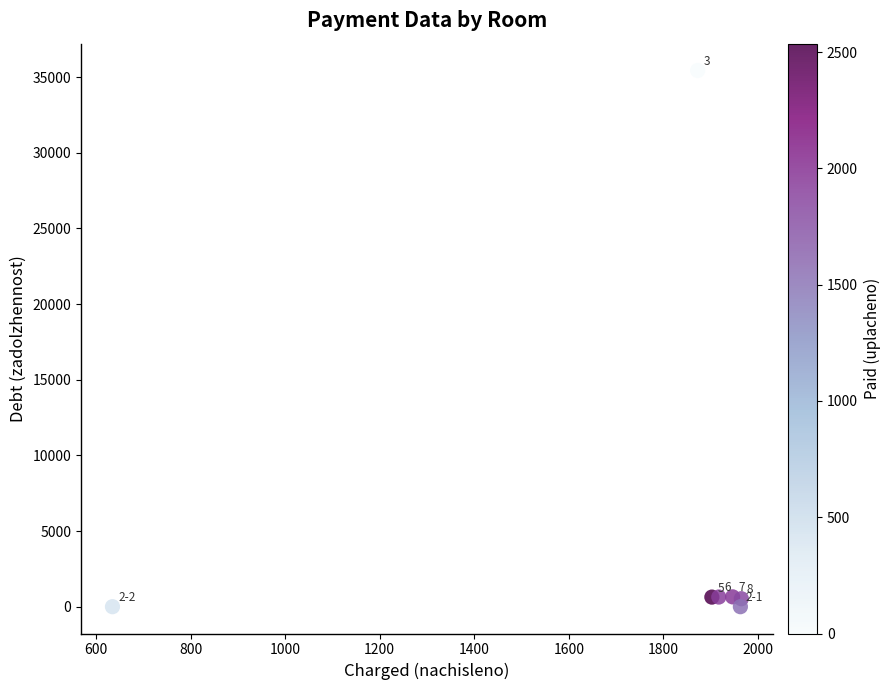

What is the range of X values (max minus min)?

1330.4